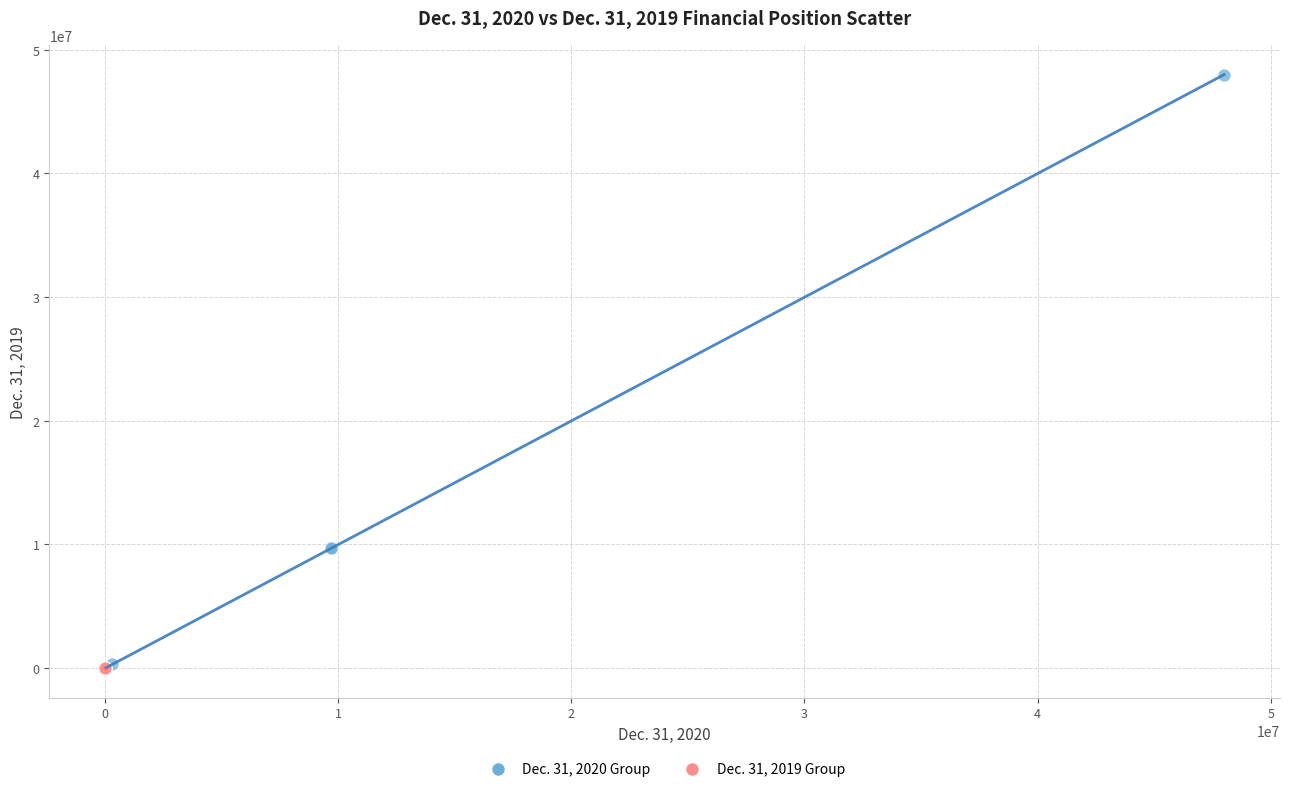

Which series reaches the maximum Y coordinate?

Dec. 31, 2020 Group